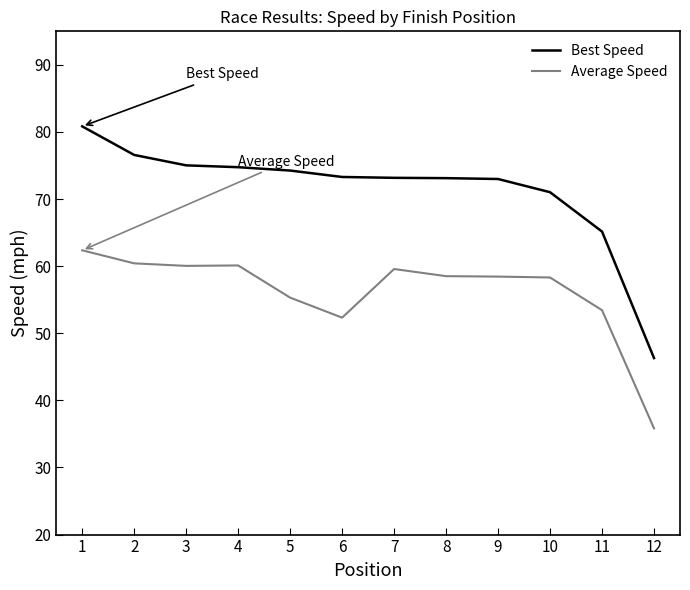

True or false: Best Speed and Average Speed intersect in this chart.

False